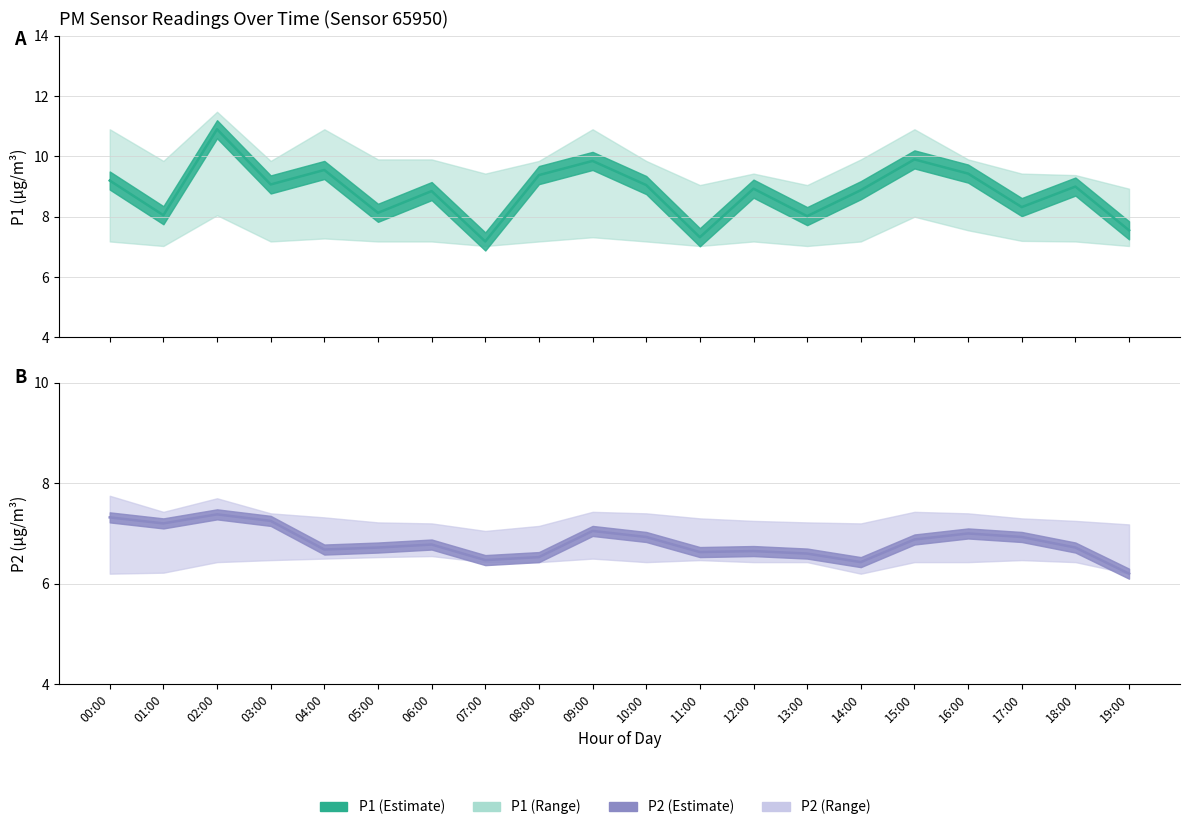

Reading left to right, extract all data points from this chart.

P1: 9.2	8.1	10.9	9.1	9.6	8.1	8.8	7.2	9.4	9.8	9.1	7.3	8.9	8.0	8.9	9.9	9.4	8.3	9.0	7.5
P2: 7.3	7.2	7.4	7.2	6.7	6.7	6.8	6.5	6.5	7.0	6.9	6.6	6.7	6.6	6.4	6.9	7.0	6.9	6.7	6.2
P1_upper: 10.9	9.8	11.5	9.8	10.9	9.9	9.9	9.4	9.8	10.9	9.8	9.1	9.4	9.1	9.9	10.9	9.9	9.4	9.4	8.9
P1_lower: 7.2	7.0	8.1	7.2	7.3	7.2	7.2	7.0	7.2	7.3	7.2	7.0	7.2	7.0	7.2	8.0	7.5	7.2	7.2	7.0
P2_upper: 7.8	7.4	7.7	7.4	7.3	7.2	7.2	7.0	7.2	7.4	7.4	7.3	7.2	7.2	7.2	7.4	7.4	7.3	7.2	7.2
P2_lower: 6.2	6.2	6.4	6.5	6.5	6.5	6.5	6.4	6.4	6.5	6.4	6.5	6.4	6.4	6.2	6.4	6.4	6.5	6.4	6.2